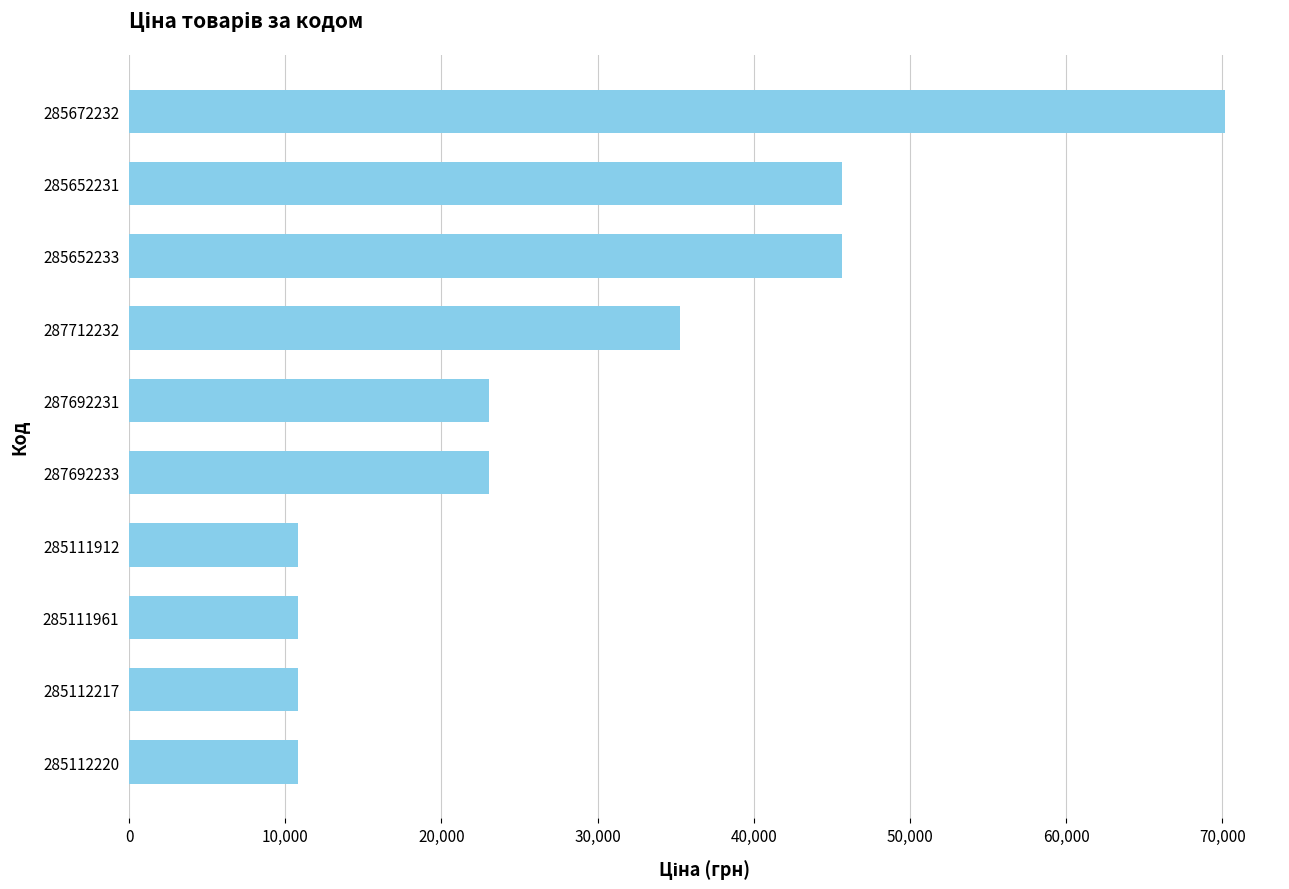

Approximately how many times larger is the value at 285672232 compared to 285112220?

6.5